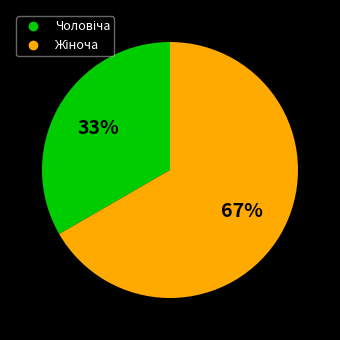

To the nearest percent, what is the average slice percentage?

50%